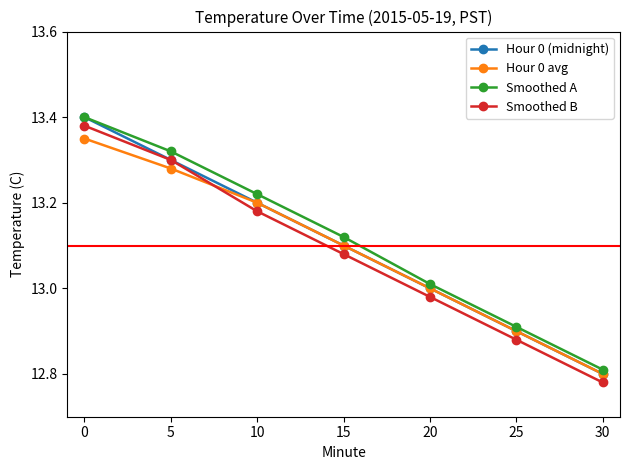

Which series has the largest total across all categories?

Smoothed A